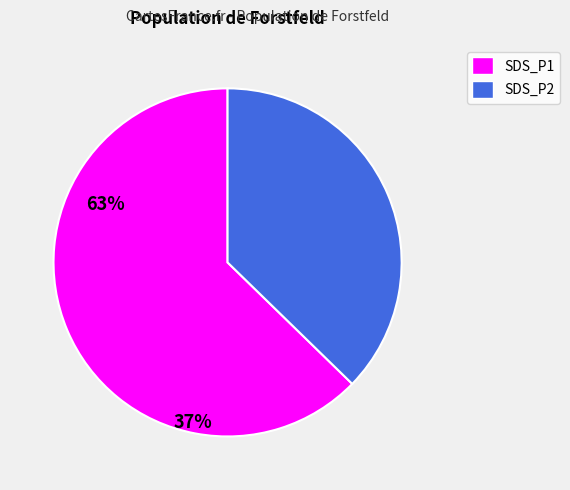

What is the smallest slice in the pie chart?

SDS_P2